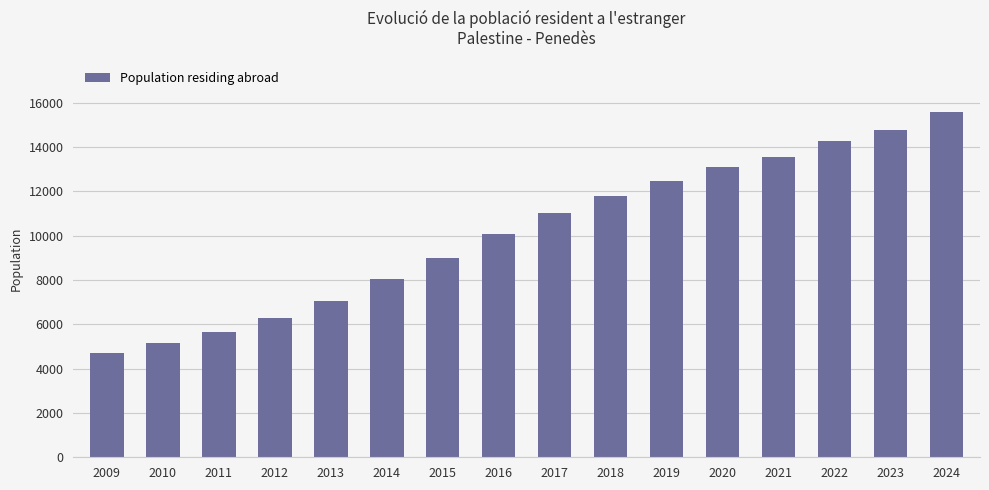

What is the greatest value displayed?

15576